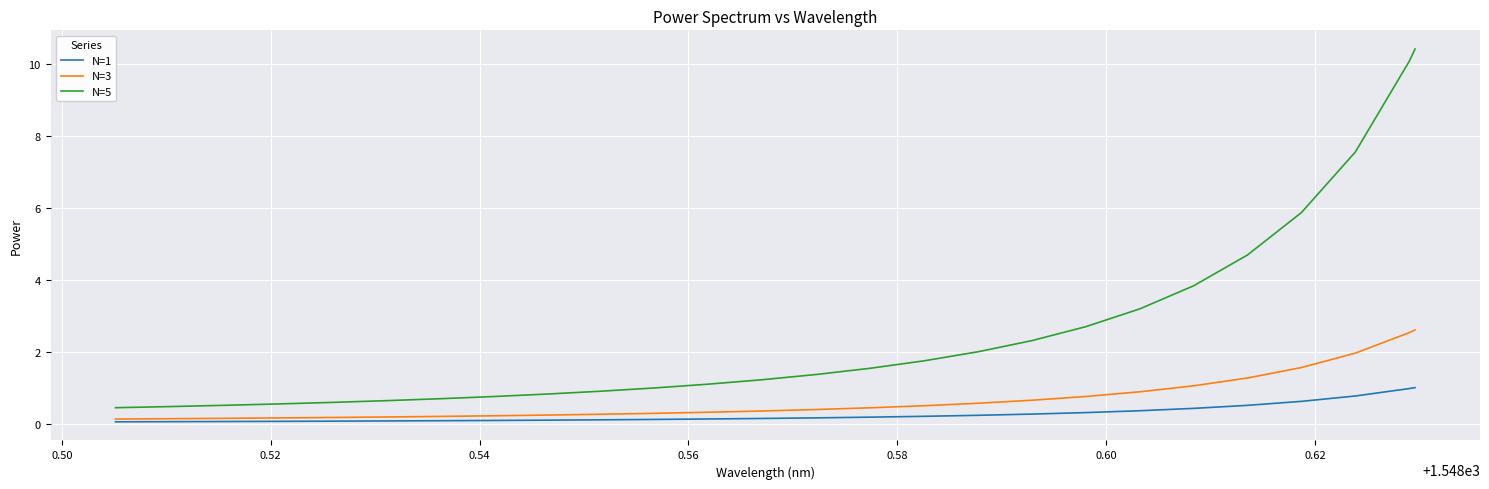

Which series has the widest spread of values?

N=5